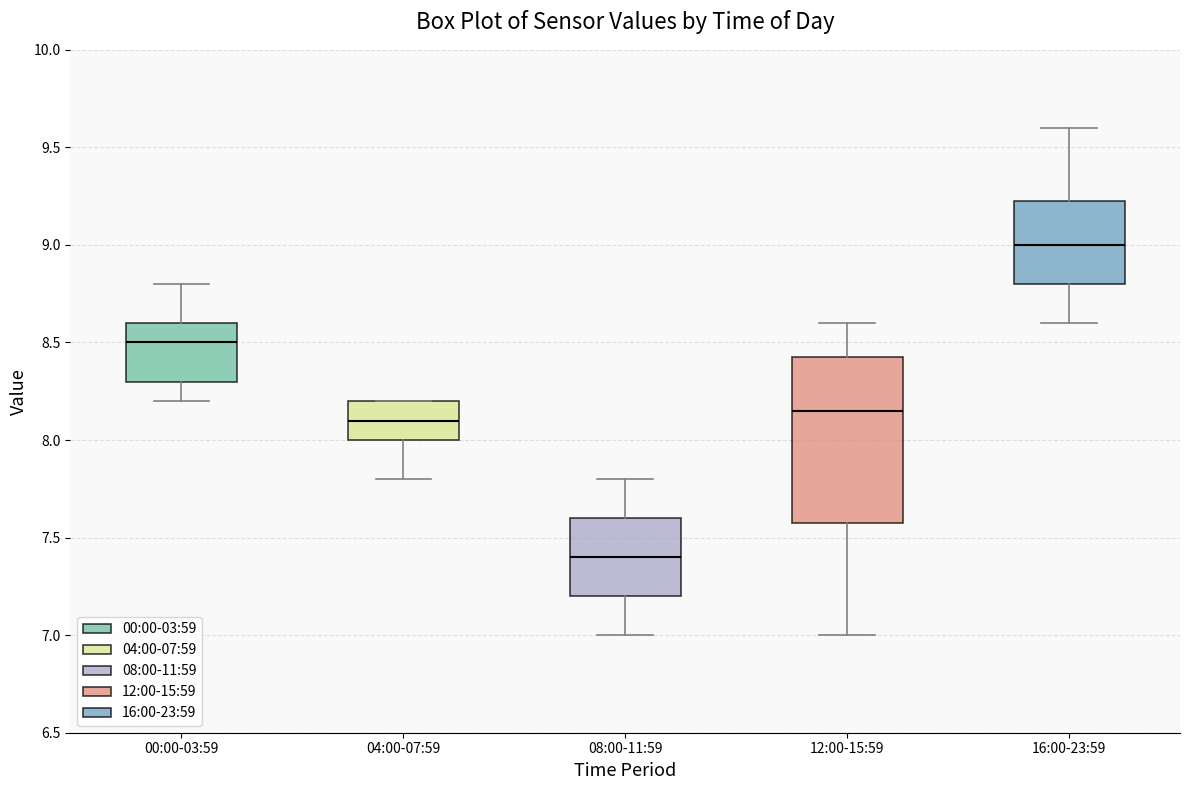

Which box's median line is the lowest?

08:00-11:59